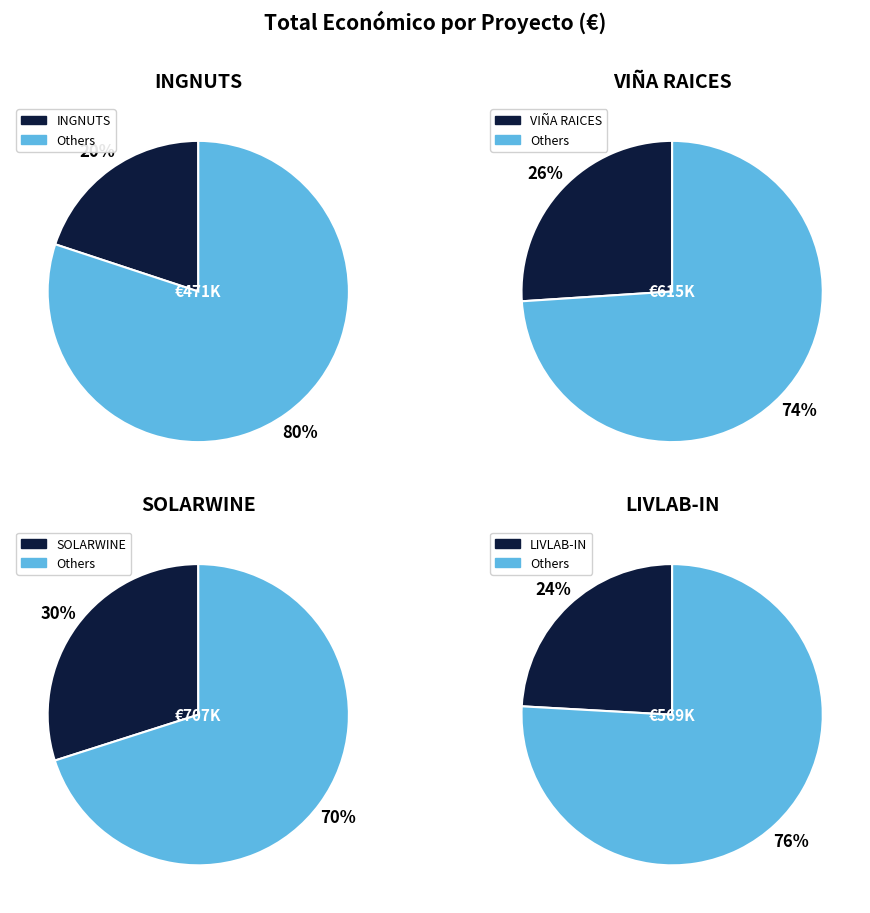

What is the total percentage of LIVLAB-IN and SOLARWINE?

54.0%